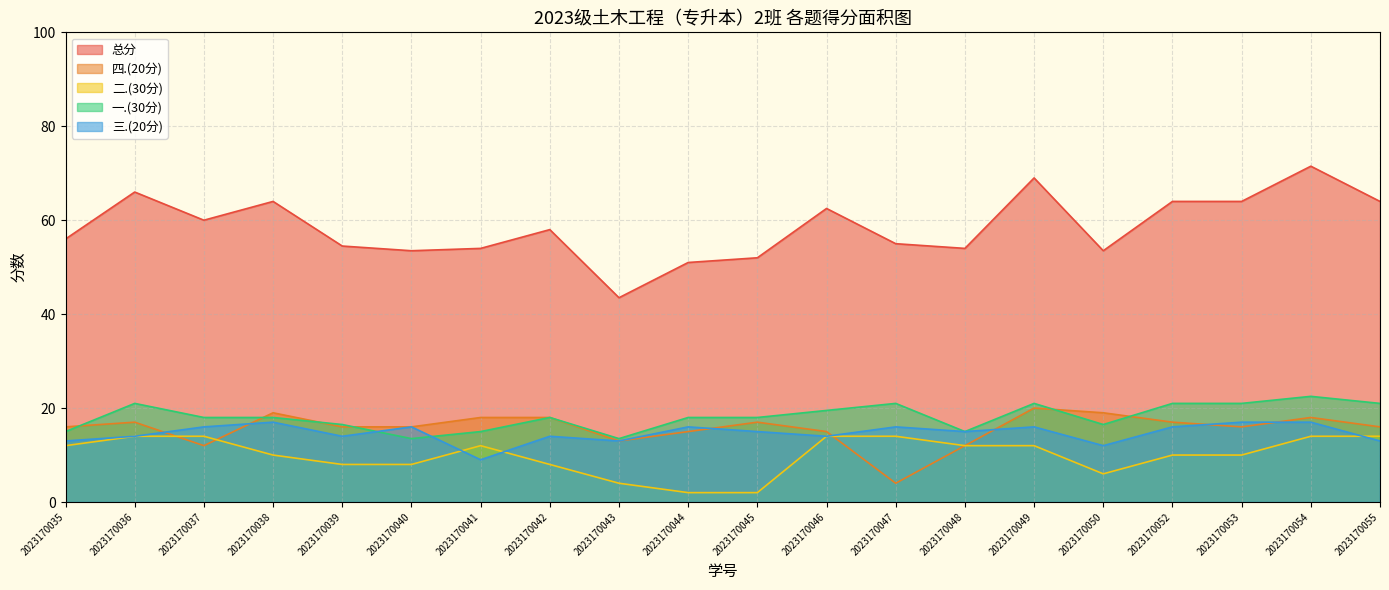

Reading left to right, what are all the values shown in this chart?

一.(30分): 2023170035=15.0	2023170036=21.0	2023170037=18.0	2023170038=18.0	2023170039=16.5	2023170040=13.5	2023170041=15.0	2023170042=18.0	2023170043=13.5	2023170044=18.0	2023170045=18.0	2023170046=19.5	2023170047=21.0	2023170048=15.0	2023170049=21.0	2023170050=16.5	2023170052=21.0	2023170053=21.0	2023170054=22.5	2023170055=21.0
二.(30分): 2023170035=12.0	2023170036=14.0	2023170037=14.0	2023170038=10.0	2023170039=8.0	2023170040=8.0	2023170041=12.0	2023170042=8.0	2023170043=4.0	2023170044=2.0	2023170045=2.0	2023170046=14.0	2023170047=14.0	2023170048=12.0	2023170049=12.0	2023170050=6.0	2023170052=10.0	2023170053=10.0	2023170054=14.0	2023170055=14.0
三.(20分): 2023170035=13.0	2023170036=14.0	2023170037=16.0	2023170038=17.0	2023170039=14.0	2023170040=16.0	2023170041=9.0	2023170042=14.0	2023170043=13.0	2023170044=16.0	2023170045=15.0	2023170046=14.0	2023170047=16.0	2023170048=15.0	2023170049=16.0	2023170050=12.0	2023170052=16.0	2023170053=17.0	2023170054=17.0	2023170055=13.0
四.(20分): 2023170035=16.0	2023170036=17.0	2023170037=12.0	2023170038=19.0	2023170039=16.0	2023170040=16.0	2023170041=18.0	2023170042=18.0	2023170043=13.0	2023170044=15.0	2023170045=17.0	2023170046=15.0	2023170047=4.0	2023170048=12.0	2023170049=20.0	2023170050=19.0	2023170052=17.0	2023170053=16.0	2023170054=18.0	2023170055=16.0
总分: 2023170035=56.0	2023170036=66.0	2023170037=60.0	2023170038=64.0	2023170039=54.5	2023170040=53.5	2023170041=54.0	2023170042=58.0	2023170043=43.5	2023170044=51.0	2023170045=52.0	2023170046=62.5	2023170047=55.0	2023170048=54.0	2023170049=69.0	2023170050=53.5	2023170052=64.0	2023170053=64.0	2023170054=71.5	2023170055=64.0